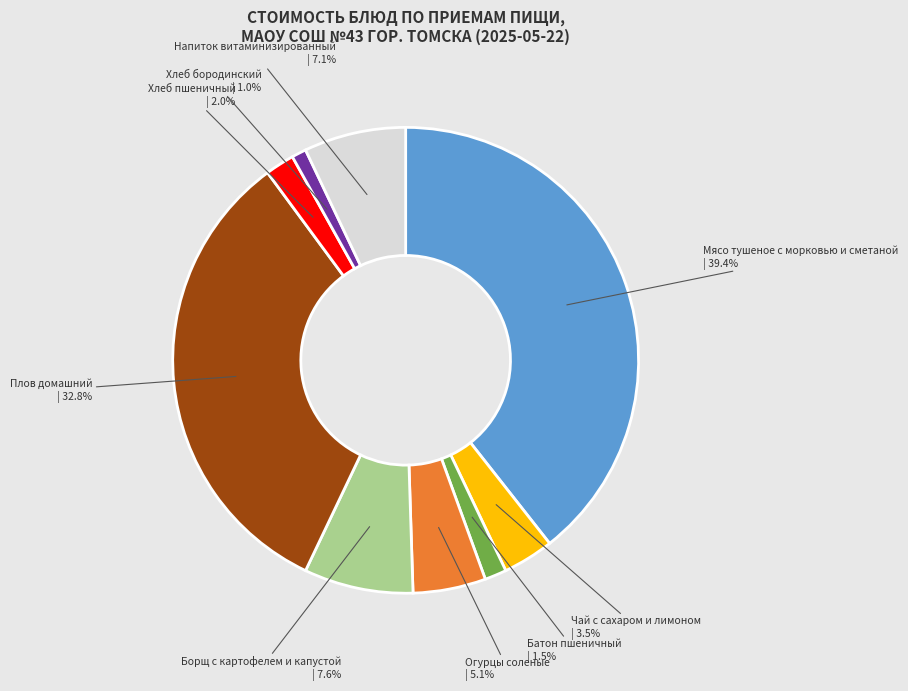

Which has a higher value, Огурцы соленые | 5.1% or Хлеб бородинский | 1.0%?

Огурцы соленые | 5.1%